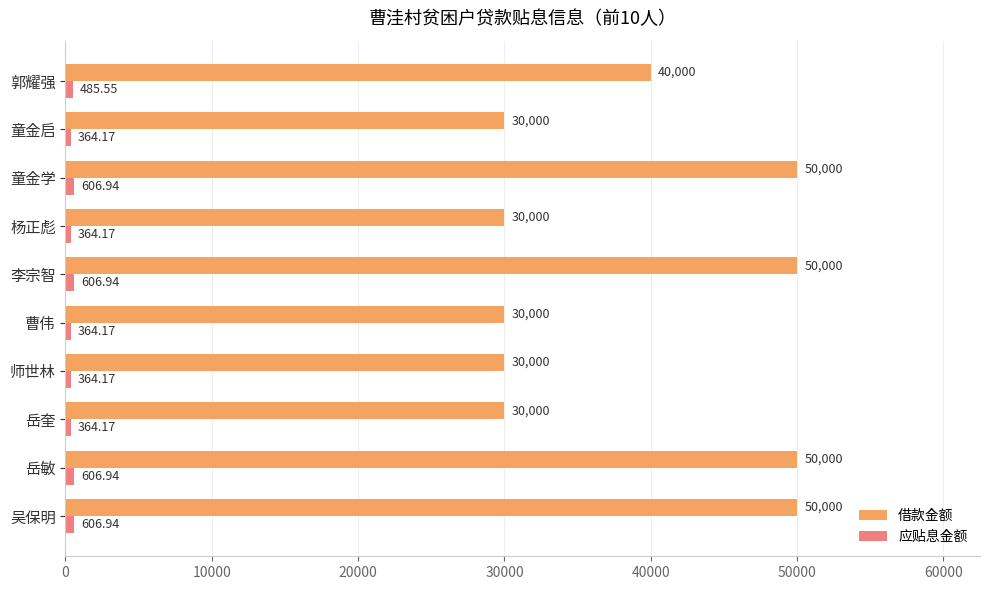

Which series changed the most between 曹伟 and 童金学?

借款金额